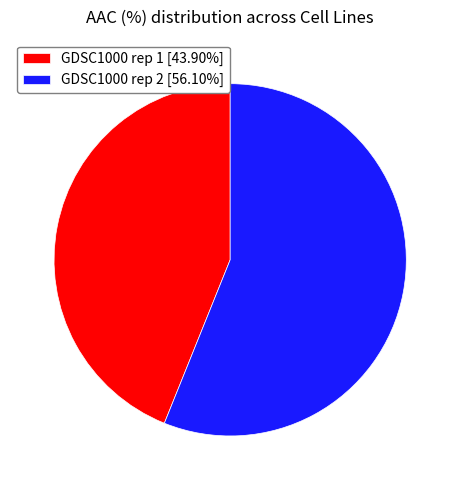

What is the smallest slice in the pie chart?

GDSC1000 rep 1